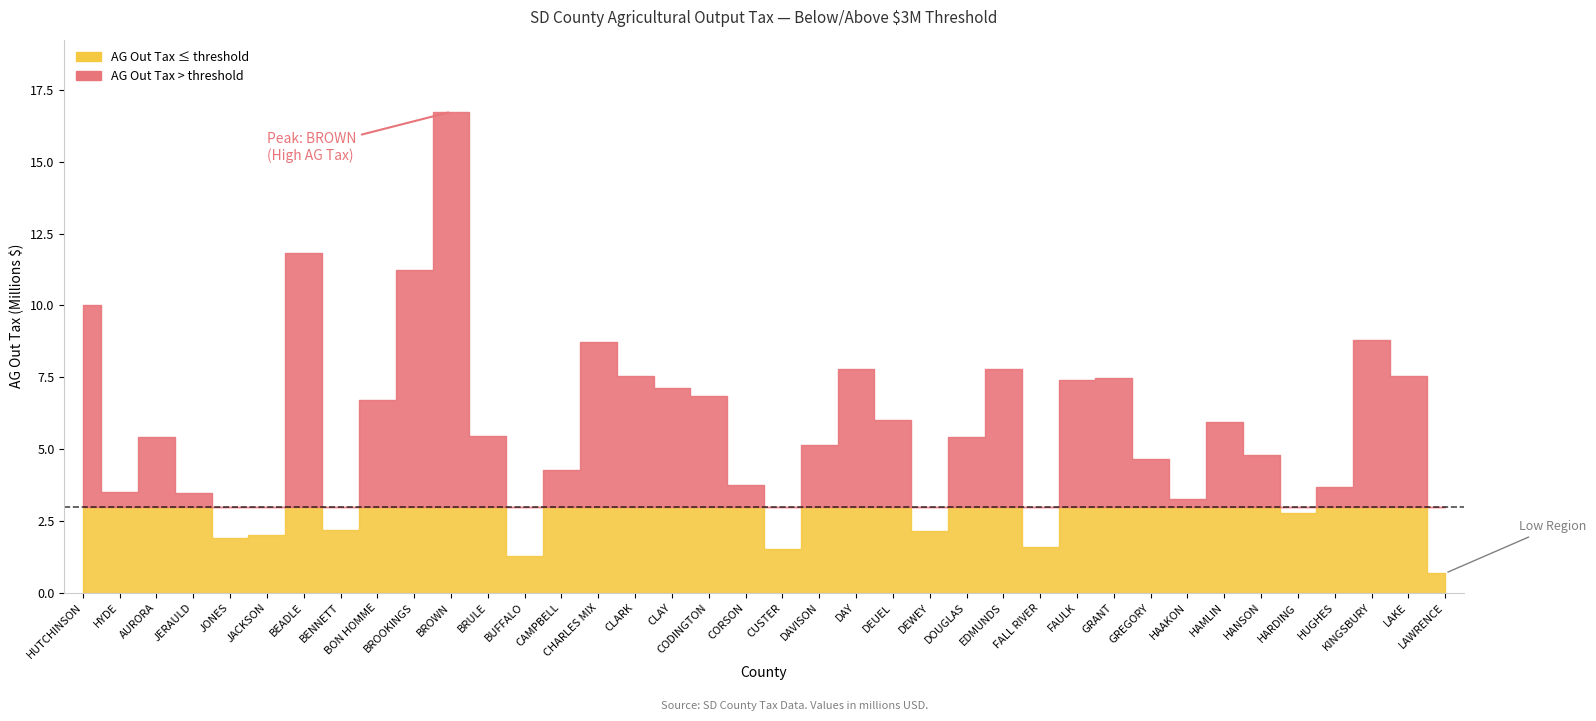

The value of M_OUT_TAX at LAWRENCE is 198150.6. True or false?

False